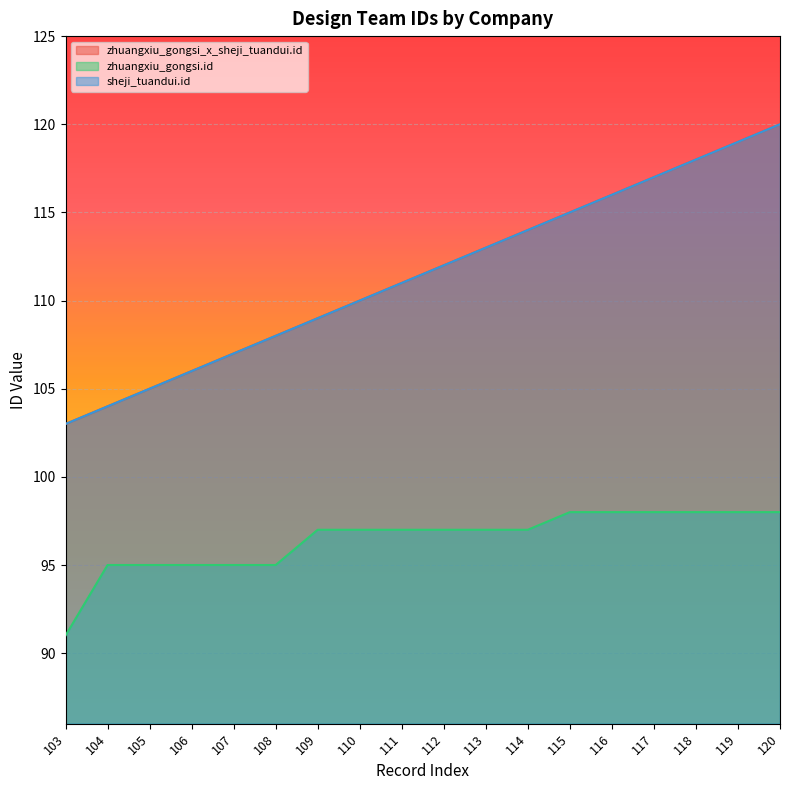

What is the sum of the zhuangxiu_gongsi_x_sheji_tuandui.id values at 118 and 110?

228